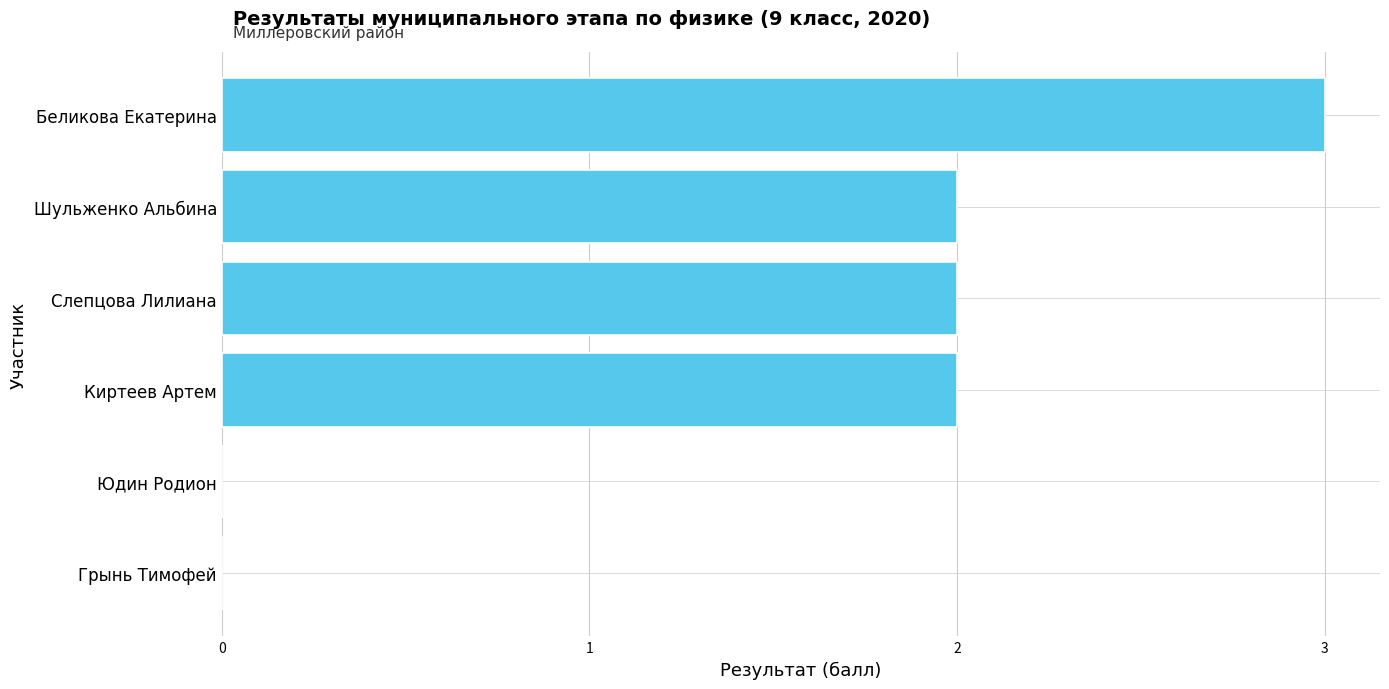

True or false: the data shows 1 at Киртеев Артем.

False